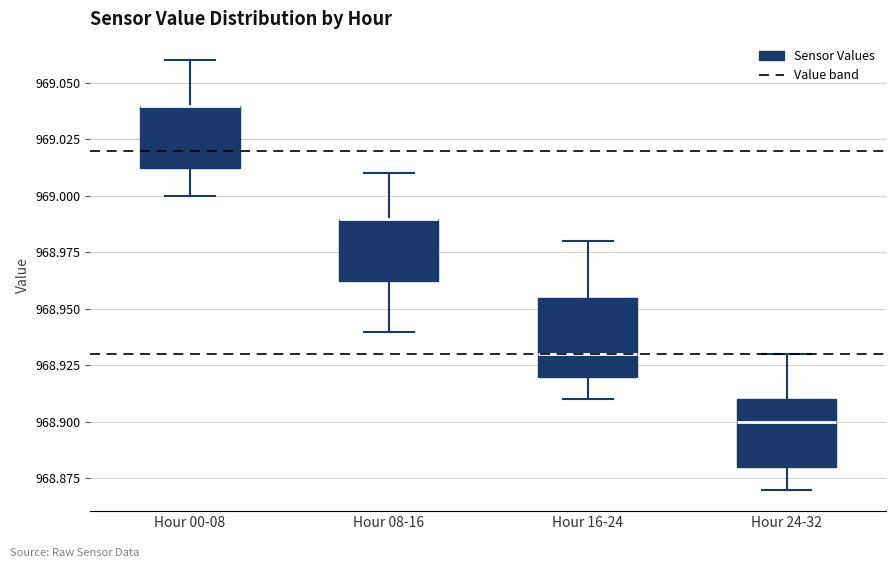

Which box is the tallest, from its lower edge to its upper edge?

Hour 16-24